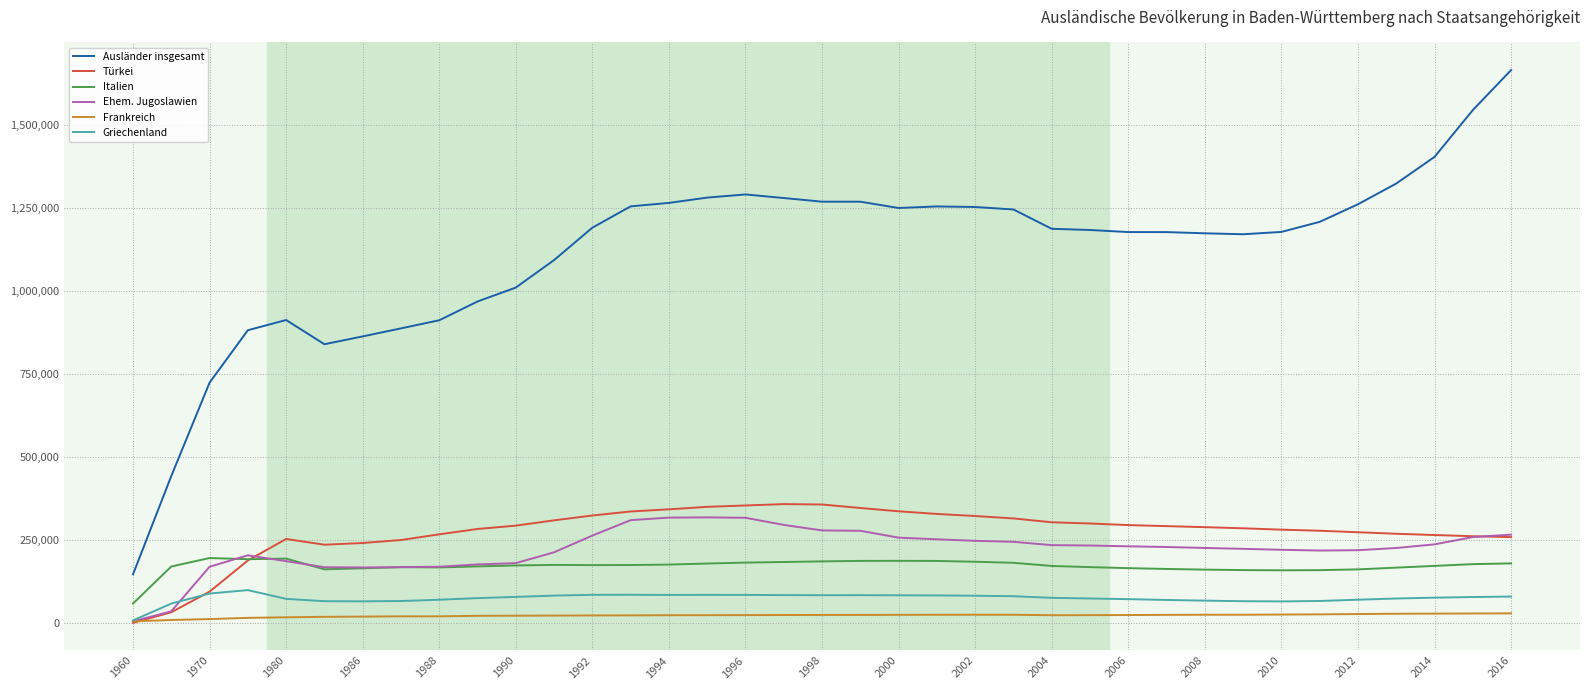

What is the greatest value displayed?

1665100